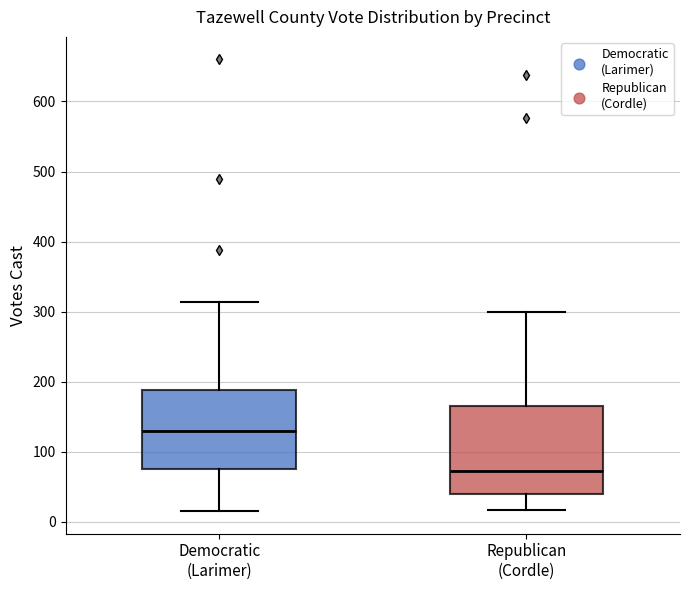

Reading left to right, transcribe this box plot: for each box, give where its median line is, the range the box spans, and where its two whiskers end, as read against the y-axis. The values are not printed on the chart, so give them approximately, as read against the axis.

Democratic (Larimer): median 130, box 80 to 190, whiskers 20 to 310
Republican (Cordle): median 70, box 40 to 170, whiskers 20 to 300